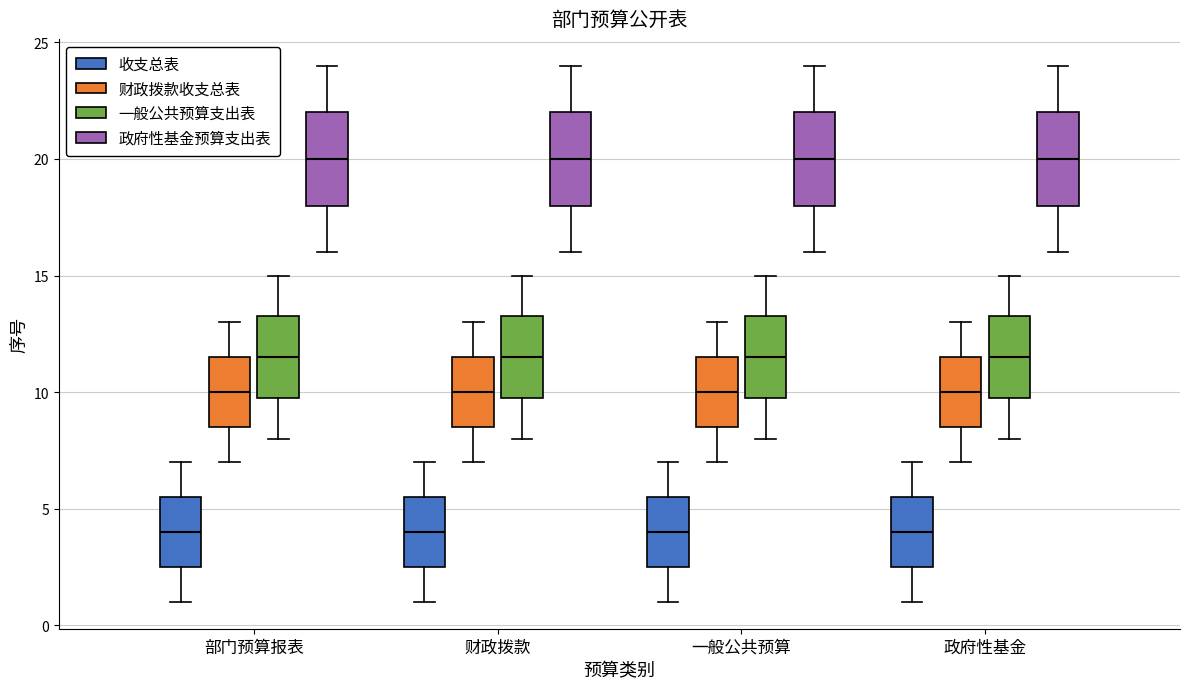

Reading left to right, transcribe this box plot: for each box, give where its median line is, the range the box spans, and where its two whiskers end, as read against the y-axis. The values are not printed on the chart, so give them approximately, as read against the axis.

部门预算报表 (收支总表): median 4.0, box 2.5 to 5.5, whiskers 1.0 to 7.0
部门预算报表 (财政拨款收支总表): median 10.0, box 8.5 to 11.5, whiskers 7.0 to 13.0
部门预算报表 (一般公共预算支出表): median 11.5, box 10.0 to 13.5, whiskers 8.0 to 15.0
部门预算报表 (政府性基金预算支出表): median 20.0, box 18.0 to 22.0, whiskers 16.0 to 24.0
财政拨款 (收支总表): median 4.0, box 2.5 to 5.5, whiskers 1.0 to 7.0
财政拨款 (财政拨款收支总表): median 10.0, box 8.5 to 11.5, whiskers 7.0 to 13.0
财政拨款 (一般公共预算支出表): median 11.5, box 10.0 to 13.5, whiskers 8.0 to 15.0
财政拨款 (政府性基金预算支出表): median 20.0, box 18.0 to 22.0, whiskers 16.0 to 24.0
一般公共预算 (收支总表): median 4.0, box 2.5 to 5.5, whiskers 1.0 to 7.0
一般公共预算 (财政拨款收支总表): median 10.0, box 8.5 to 11.5, whiskers 7.0 to 13.0
一般公共预算 (一般公共预算支出表): median 11.5, box 10.0 to 13.5, whiskers 8.0 to 15.0
一般公共预算 (政府性基金预算支出表): median 20.0, box 18.0 to 22.0, whiskers 16.0 to 24.0
政府性基金 (收支总表): median 4.0, box 2.5 to 5.5, whiskers 1.0 to 7.0
政府性基金 (财政拨款收支总表): median 10.0, box 8.5 to 11.5, whiskers 7.0 to 13.0
政府性基金 (一般公共预算支出表): median 11.5, box 10.0 to 13.5, whiskers 8.0 to 15.0
政府性基金 (政府性基金预算支出表): median 20.0, box 18.0 to 22.0, whiskers 16.0 to 24.0